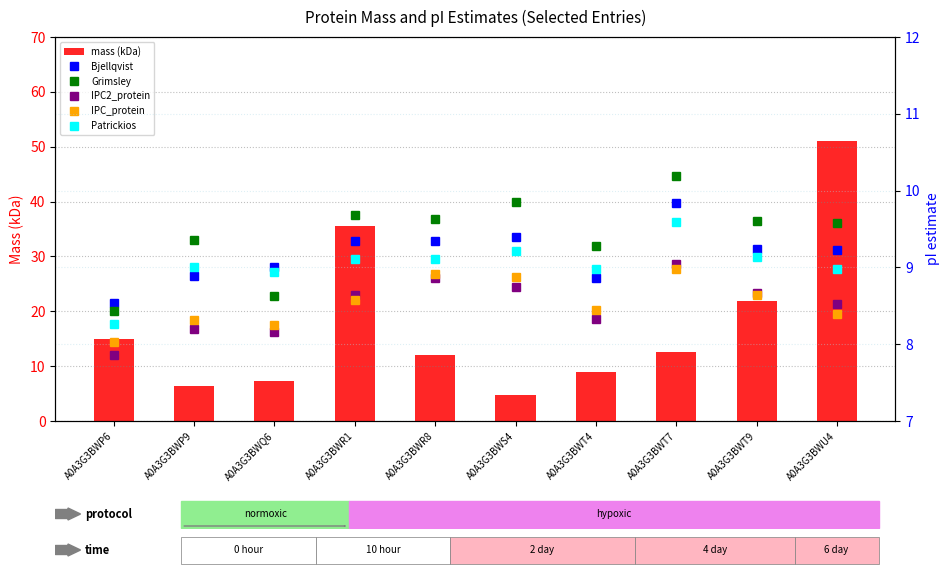

The IPC2_protein series shows 9.0 at A0A3G3BWT7. True or false?

True